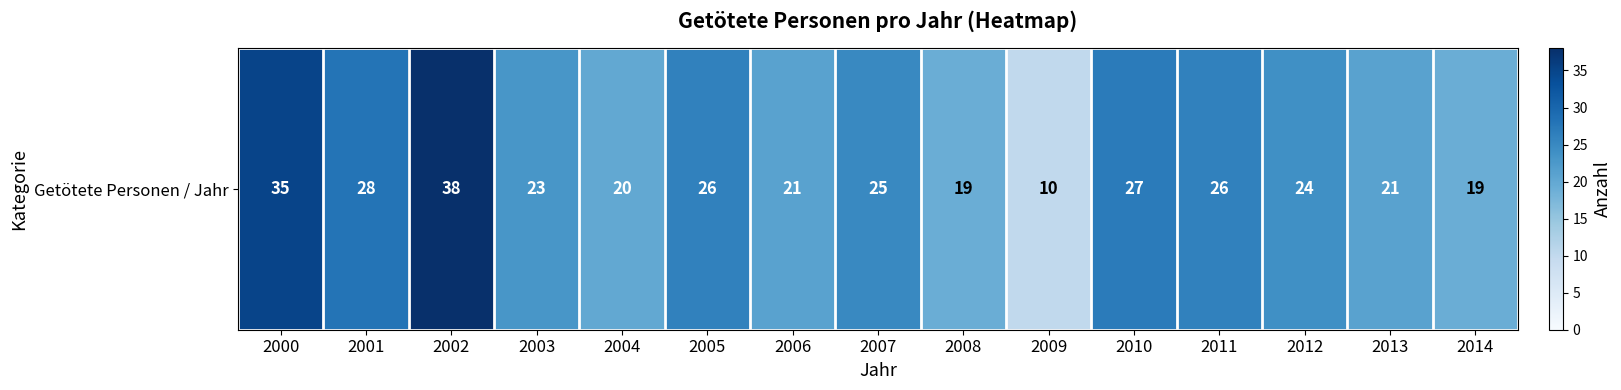

Rank the categories by value from highest to lowest.

2002, 2000, 2001, 2010, 2005, 2011, 2007, 2012, 2003, 2006, 2013, 2004, 2008, 2014, 2009